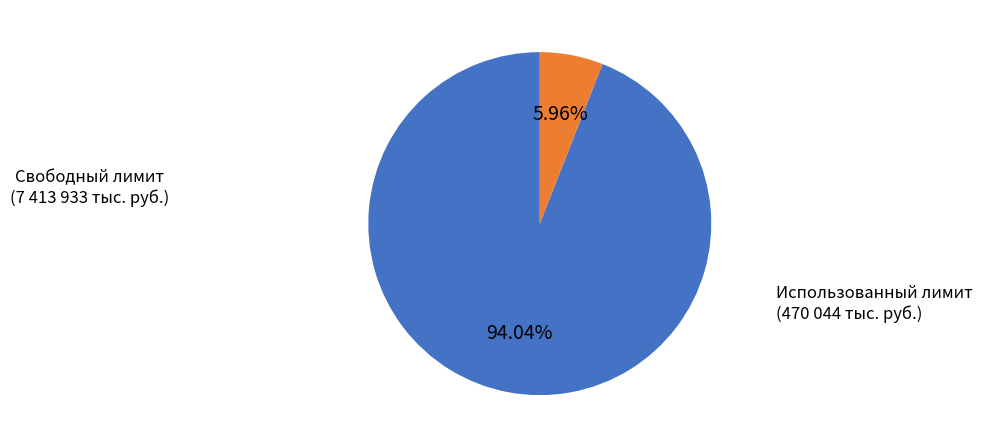

How many segments does this pie chart have?

2